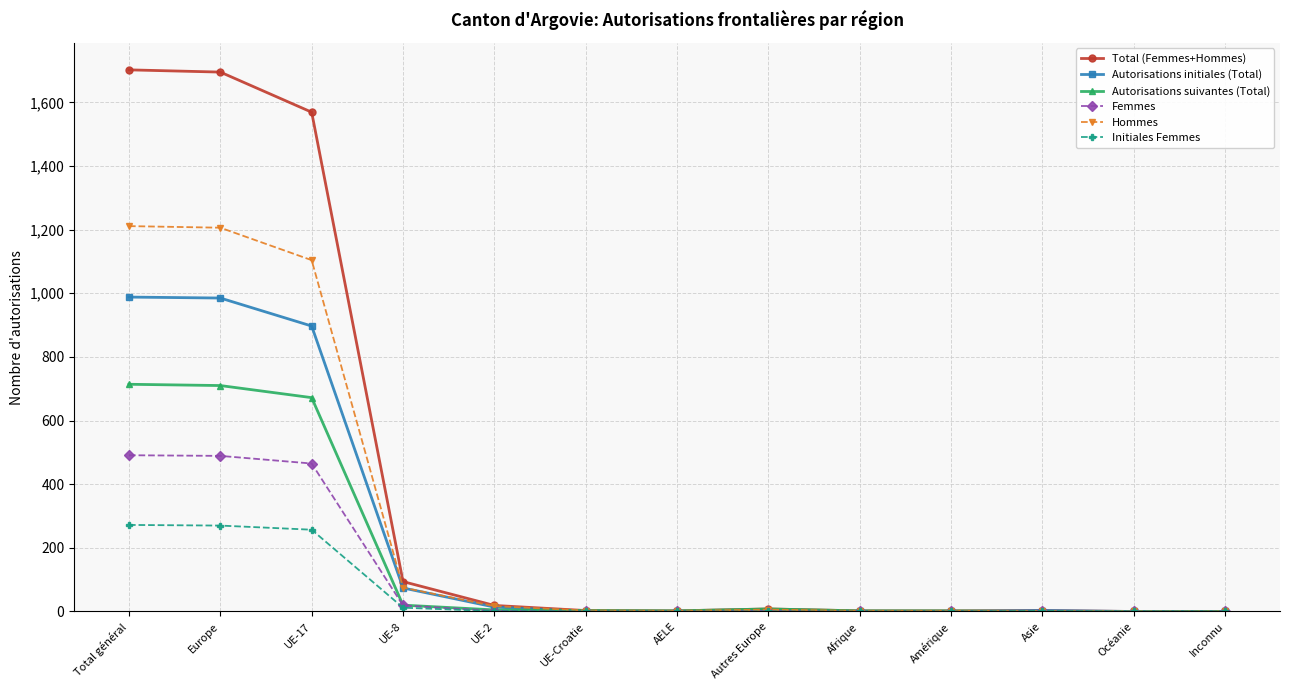

The value of Initiales Femmes at UE-Croatie is -111. True or false?

False